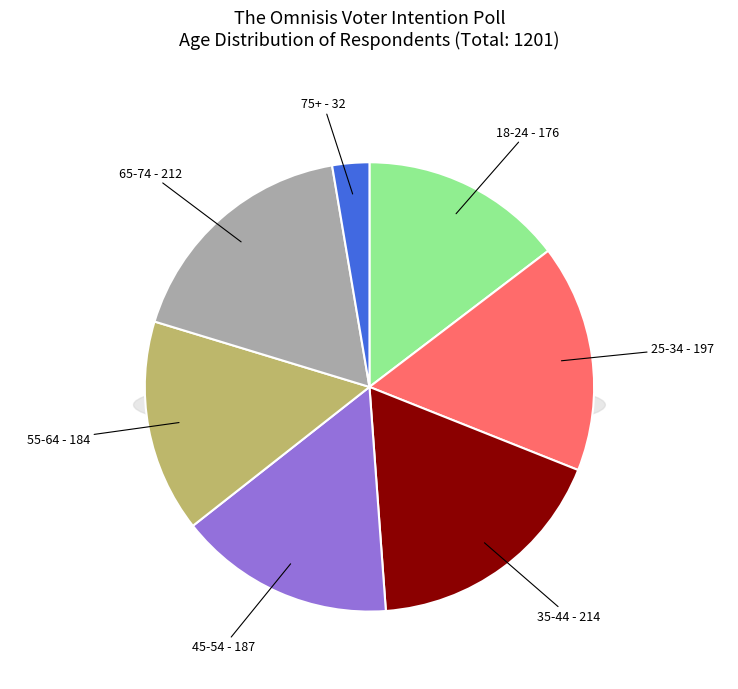

To the nearest percent, what is the combined percentage of 35-44 and 75+?

20%